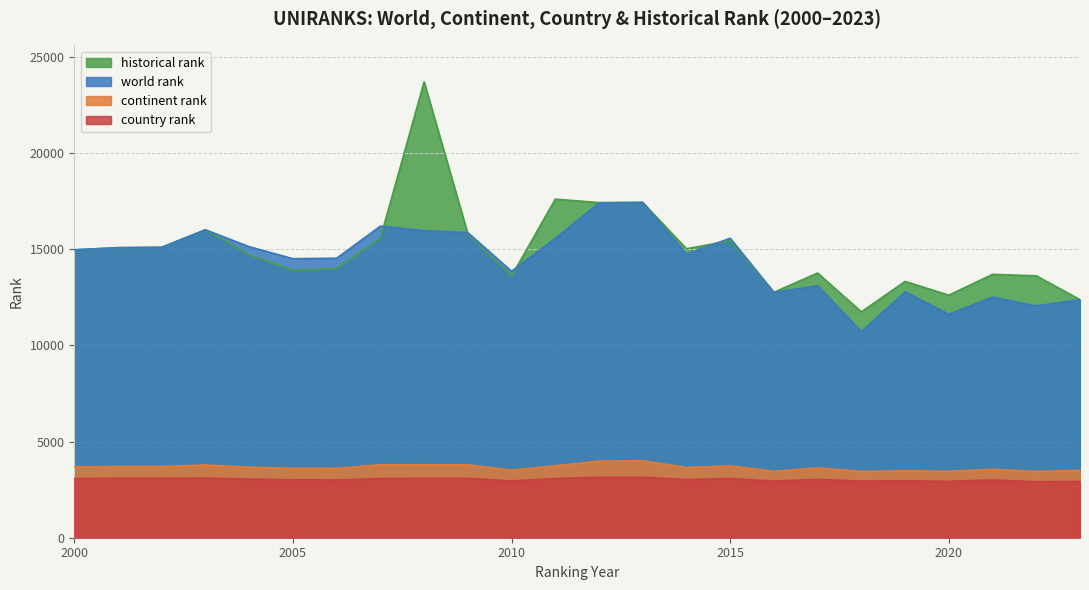

True or false: historical rank has more than 1 points higher than both neighbors.

True